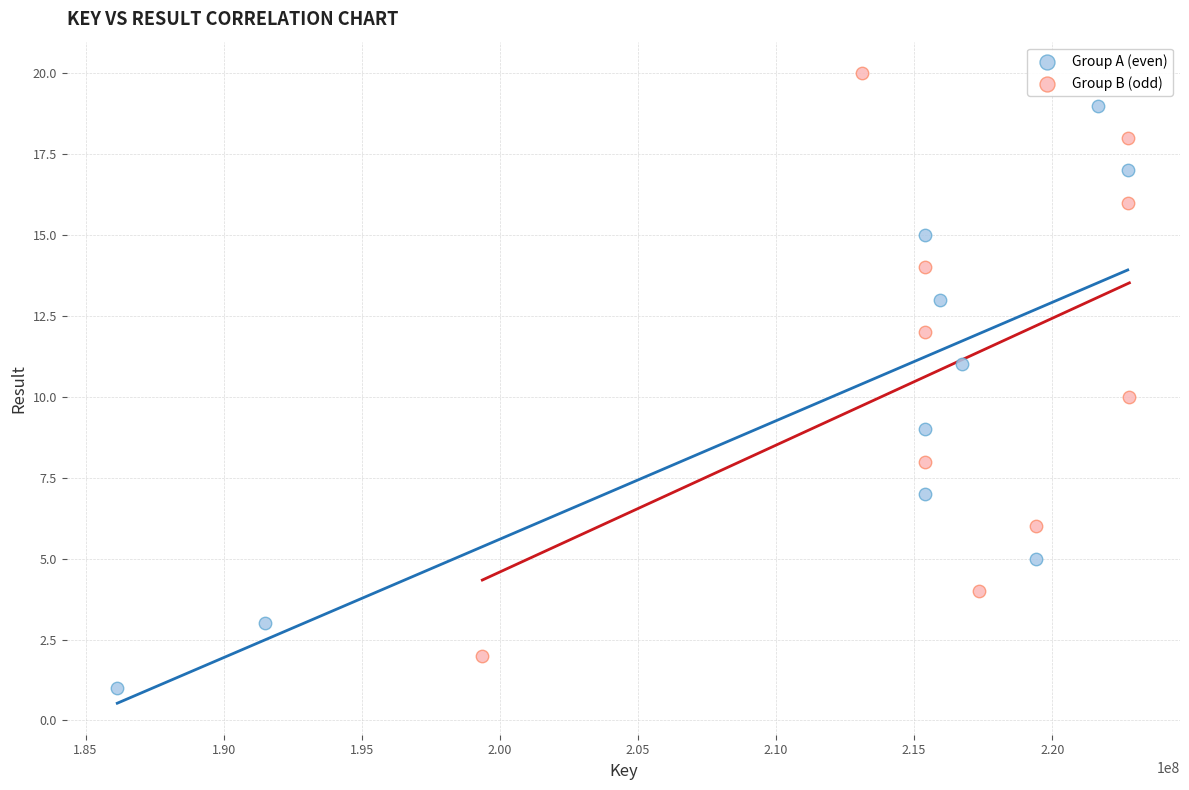

What are all the series names shown in the legend?

Group A (even), Group B (odd)